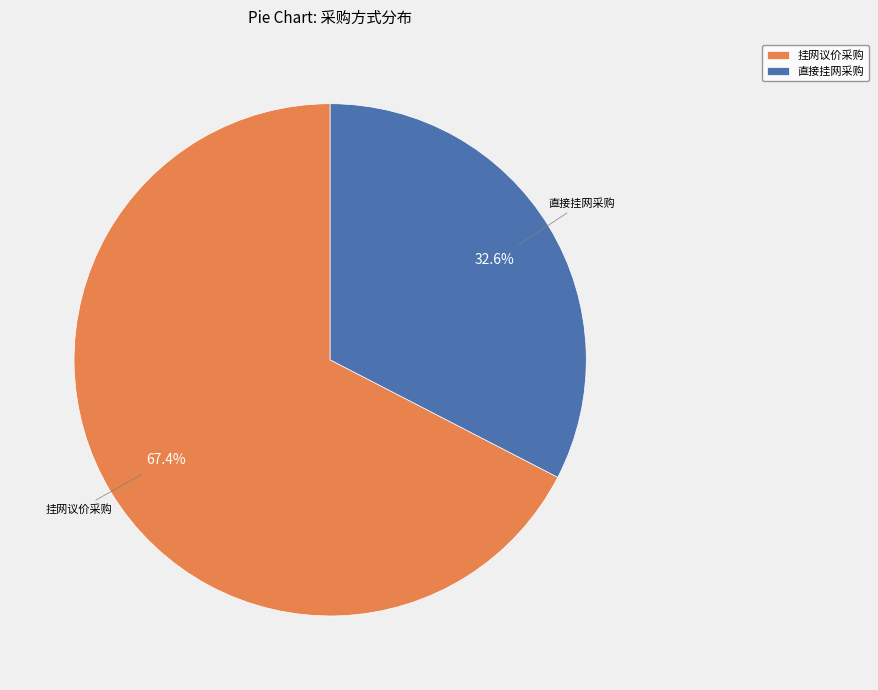

Count the number of slices in the pie.

2